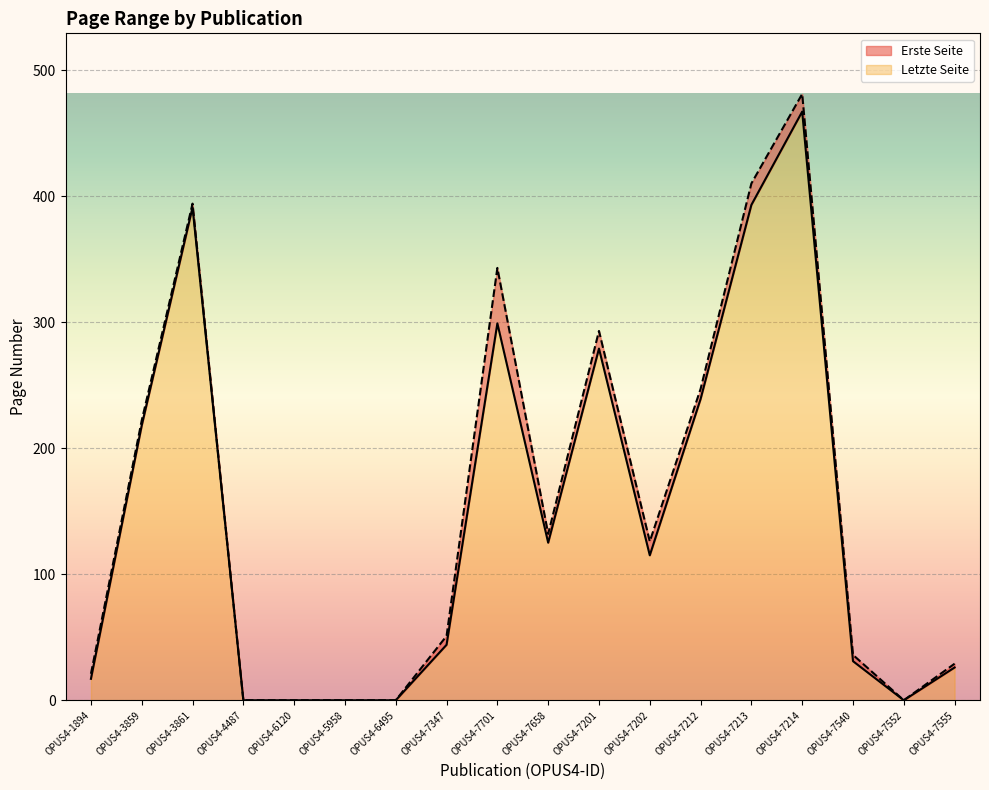

Which series has the largest total across all categories?

Letzte Seite